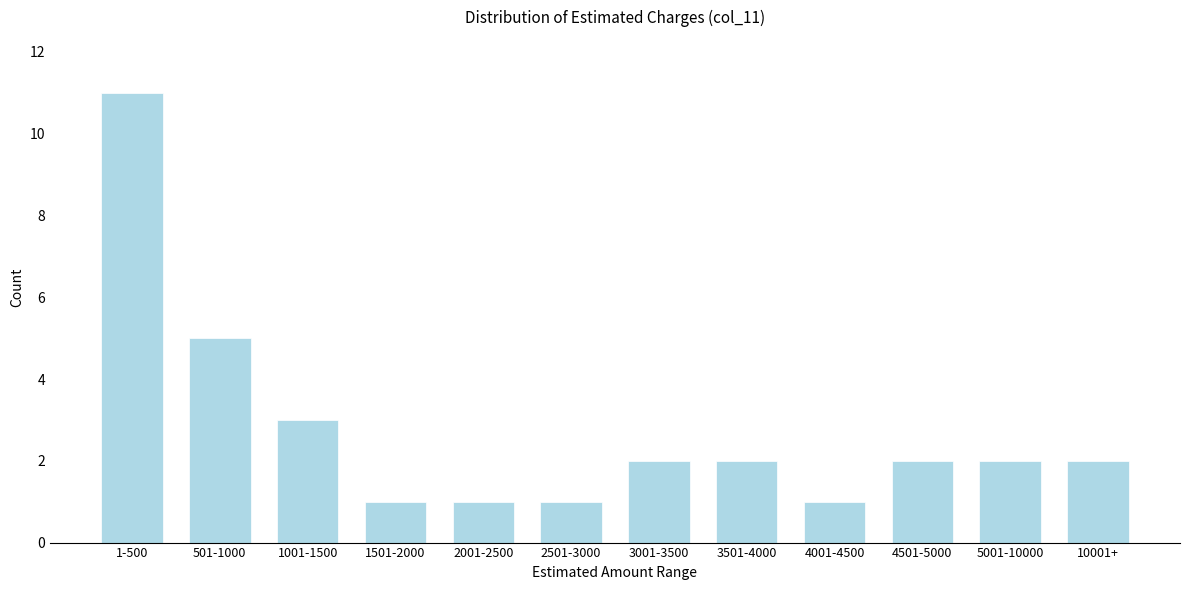

Reading right to left, transcribe all the data shown in this chart.

10001+=2	5001-10000=2	4501-5000=2	4001-4500=1	3501-4000=2	3001-3500=2	2501-3000=1	2001-2500=1	1501-2000=1	1001-1500=3	501-1000=5	1-500=11